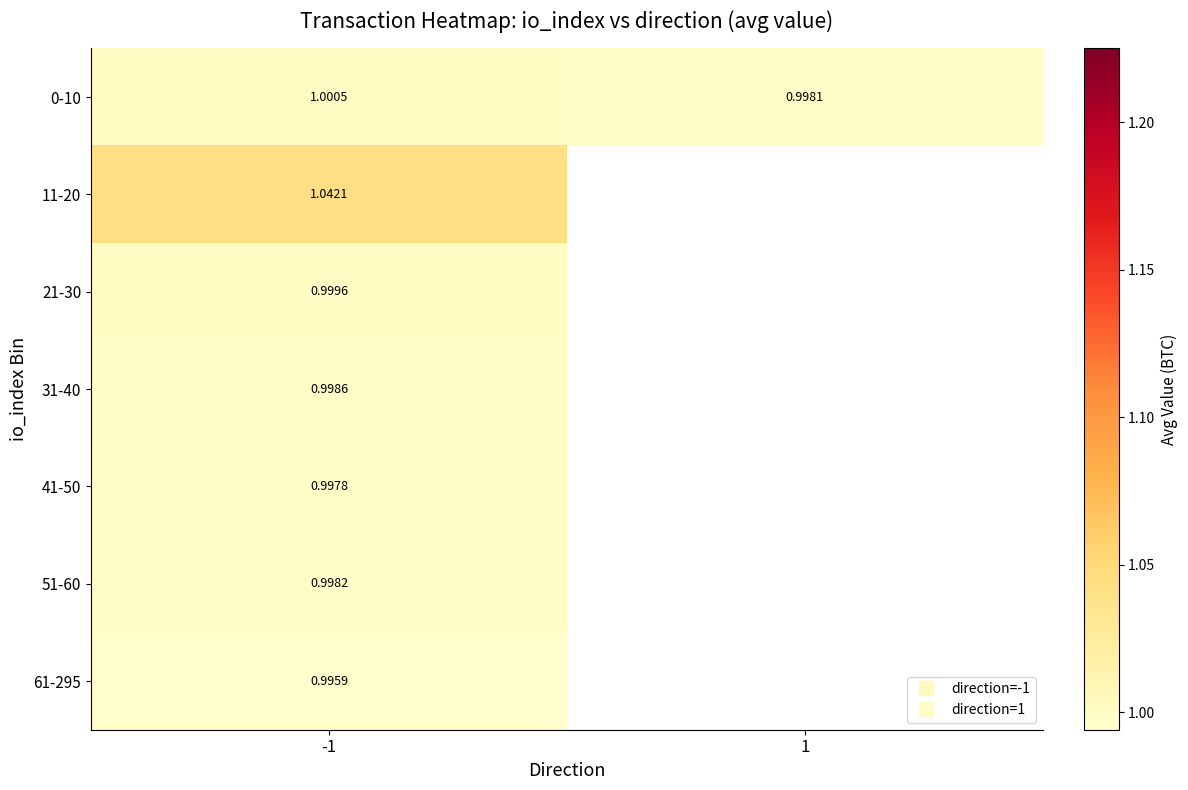

How many distinct data groups are displayed?

7